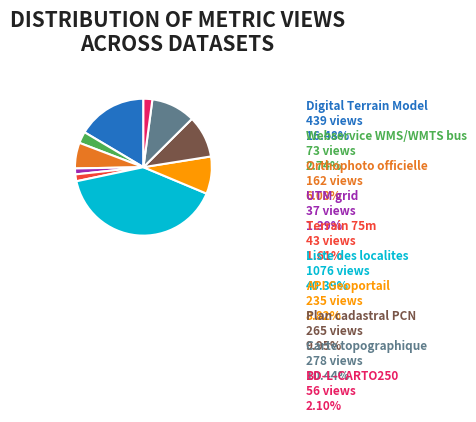

Which has a higher value, UTM grid or BD-L-CARTO250?

BD-L-CARTO250